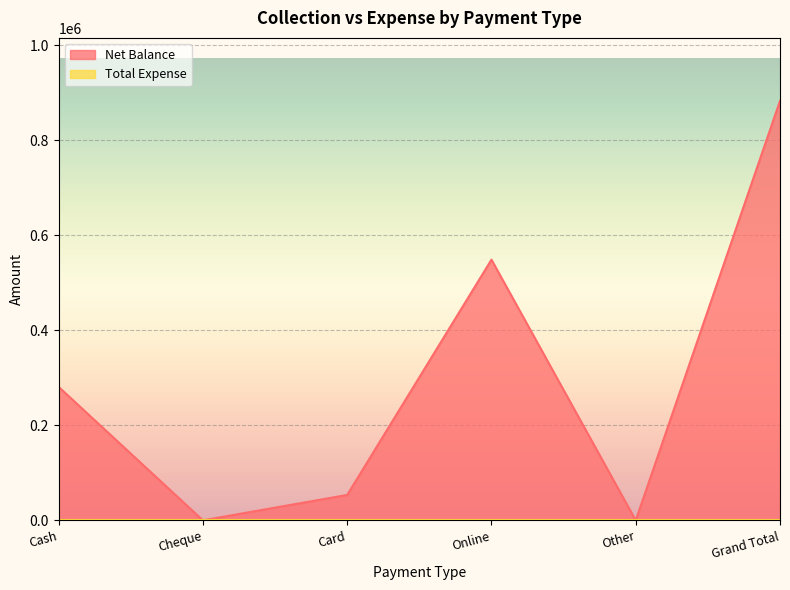

Which category has the highest value across all series?

Grand Total